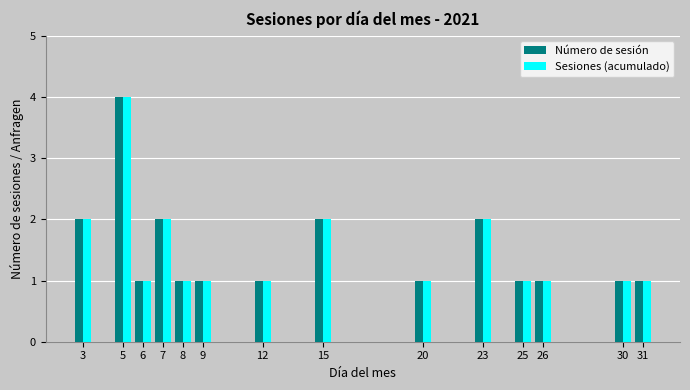

Reading left to right, what are all the values shown in this chart?

Número de sesión: 2	4	1	2	1	1	1	2	1	2	1	1	1	1
Sesiones (acumulado): 2	4	1	2	1	1	1	2	1	2	1	1	1	1